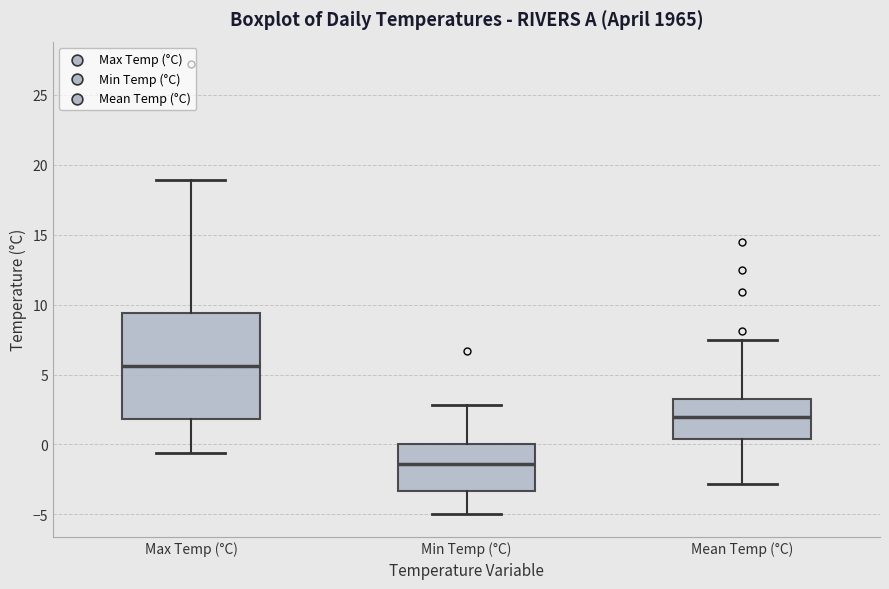

Reading left to right, read every box against the y-axis: the position of its median line, the range the box covers, and the ends of its whiskers. The values are not printed on the chart, so give them approximately, as read against the axis.

Max Temp (°C): median 5.5, box 2.0 to 9.5, whiskers -0.5 to 19.0
Min Temp (°C): median -1.5, box -3.5 to 0.0, whiskers -5.0 to 3.0
Mean Temp (°C): median 2.0, box 0.5 to 3.5, whiskers -3.0 to 7.5